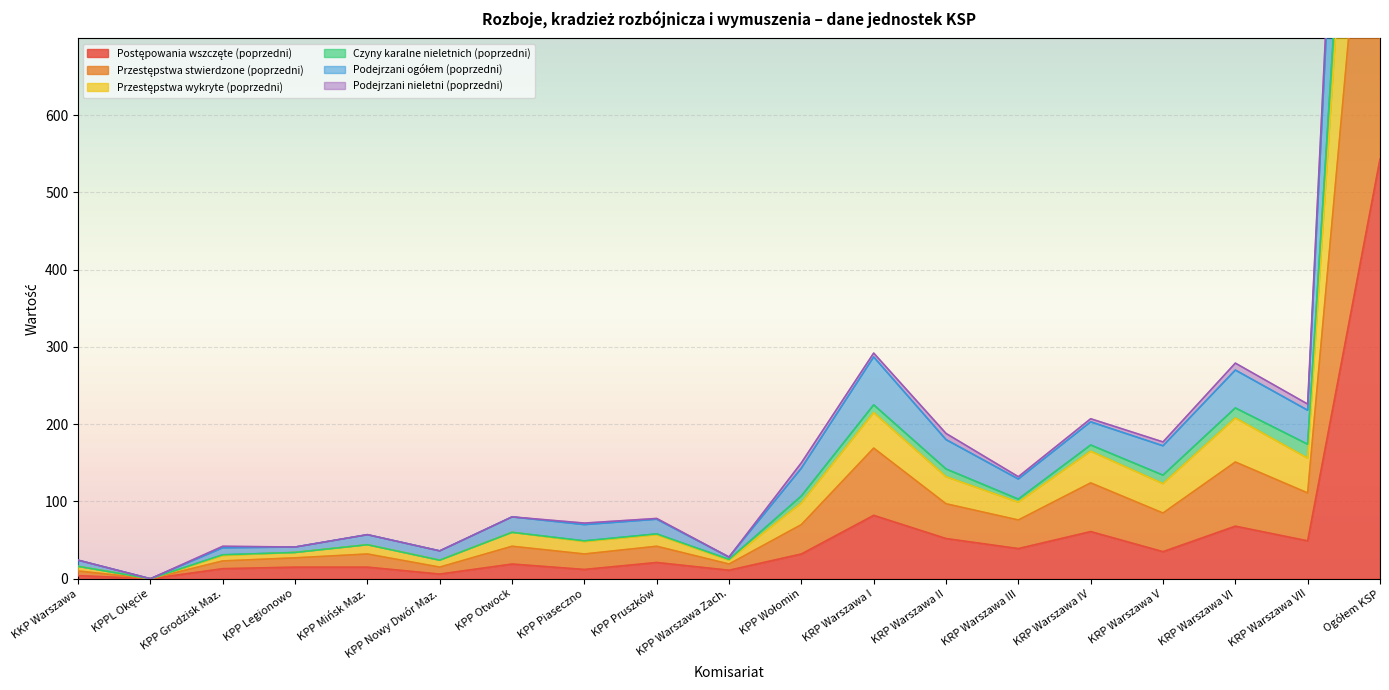

The Przestępstwa wykryte (poprzedni) series shows 356 at KRP Warszawa IV. True or false?

False